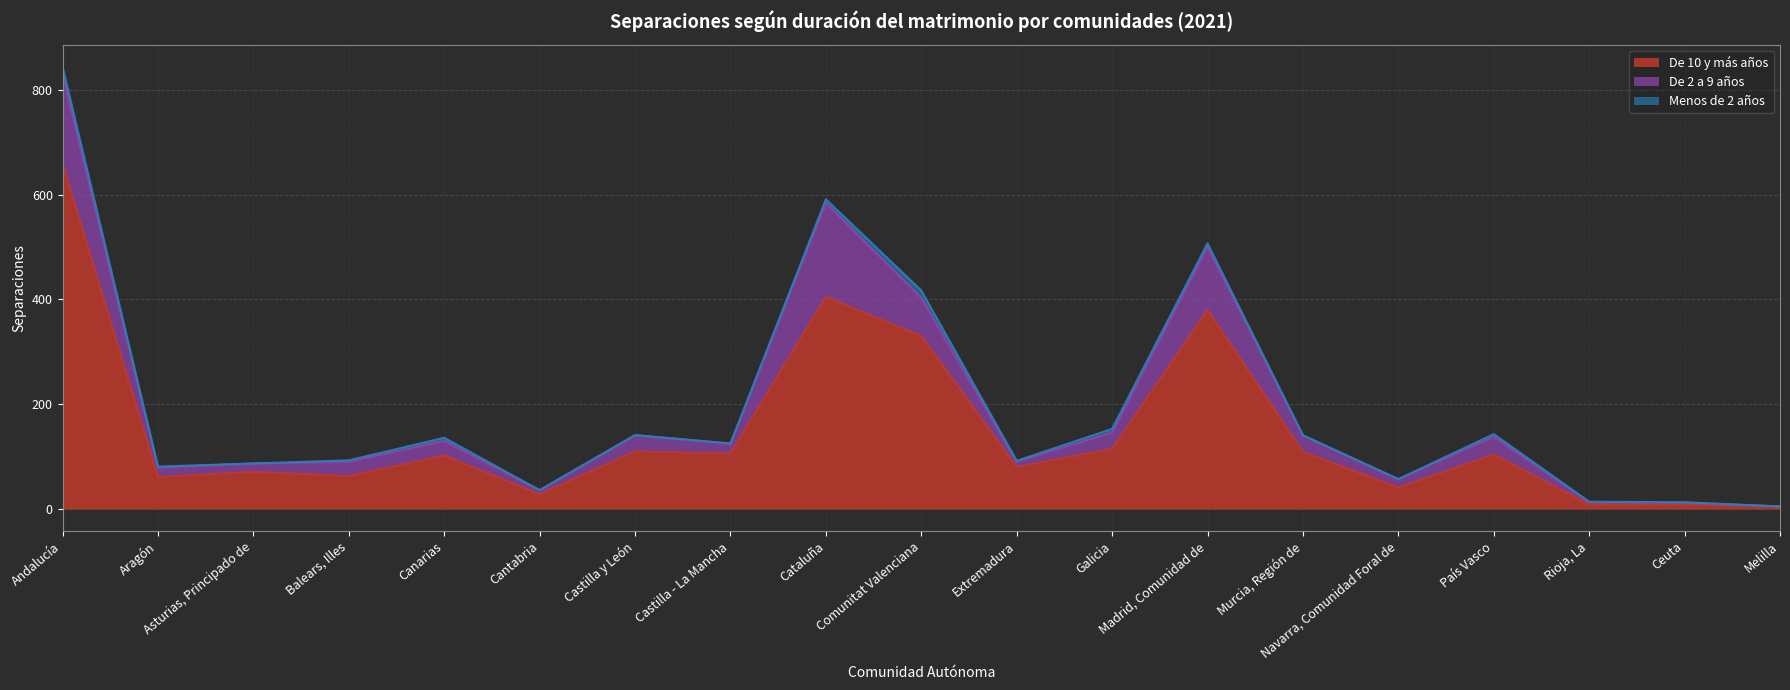

What position from the right is Extremadura?

9